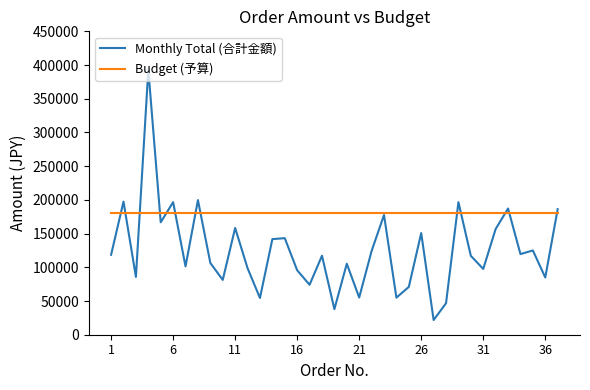

Which series has the widest spread of values?

Monthly Total (合計金額)